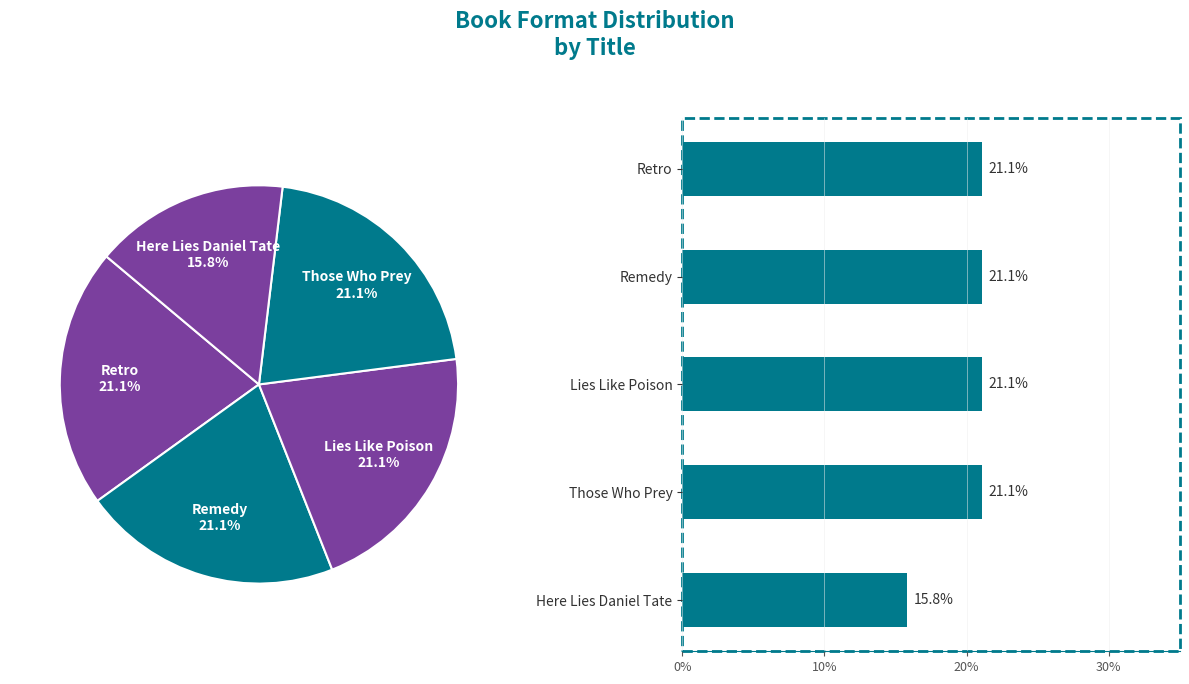

To the nearest percent, what percentage of the pie is Those Who Prey?

21%